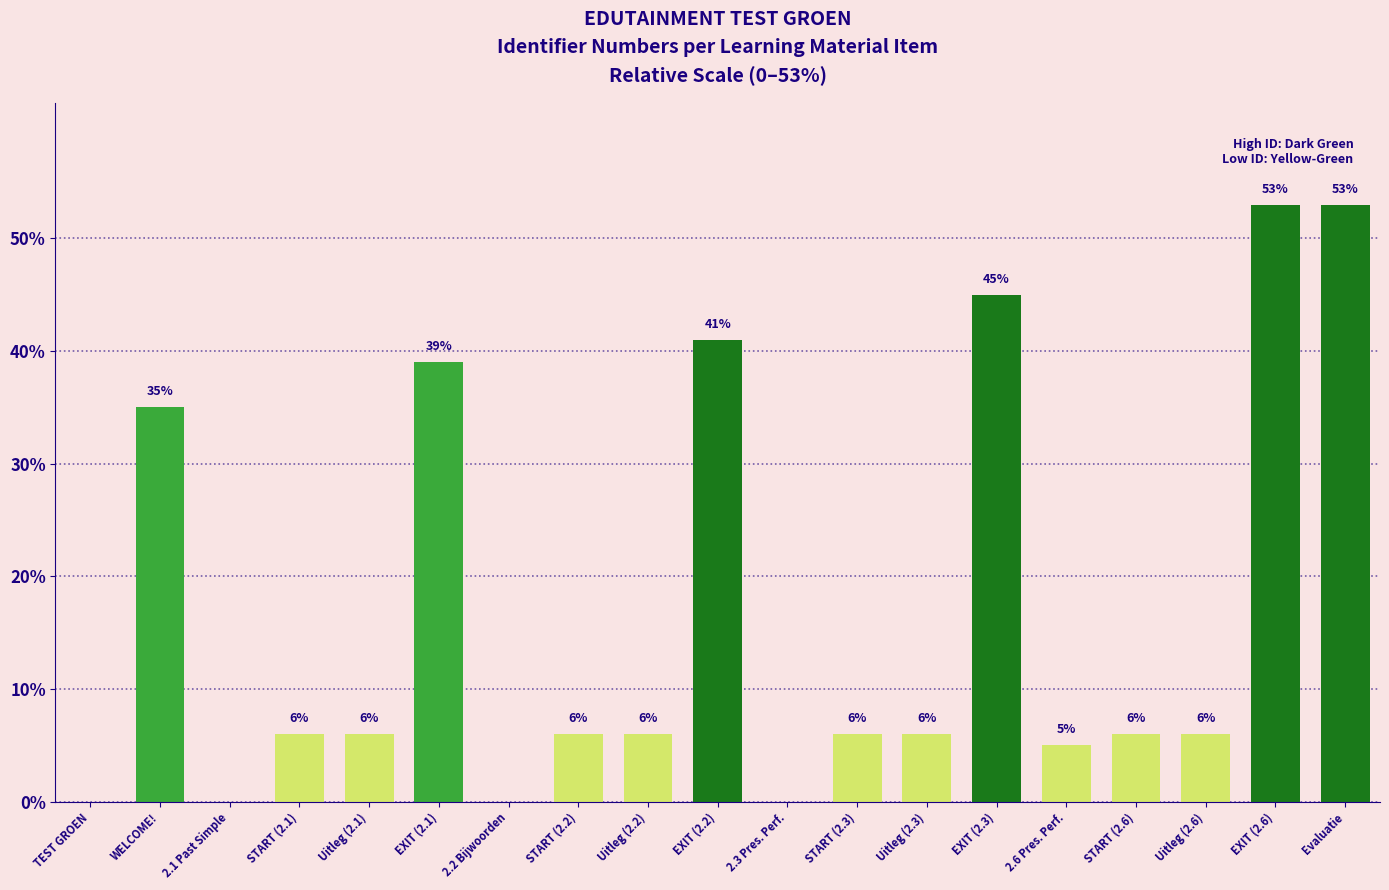

True or false: the data shows 0 at 2.2 Bijwoorden.

True